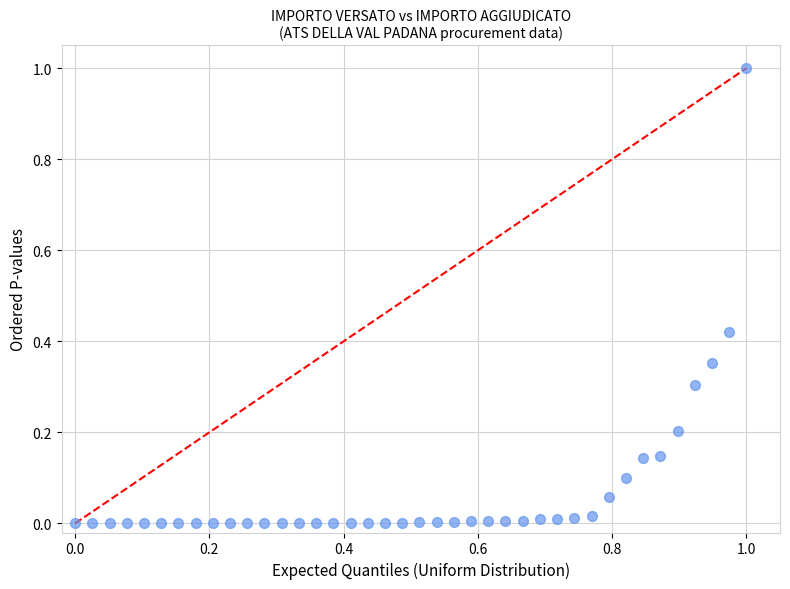

What is the range of X values (max minus min)?

1.0